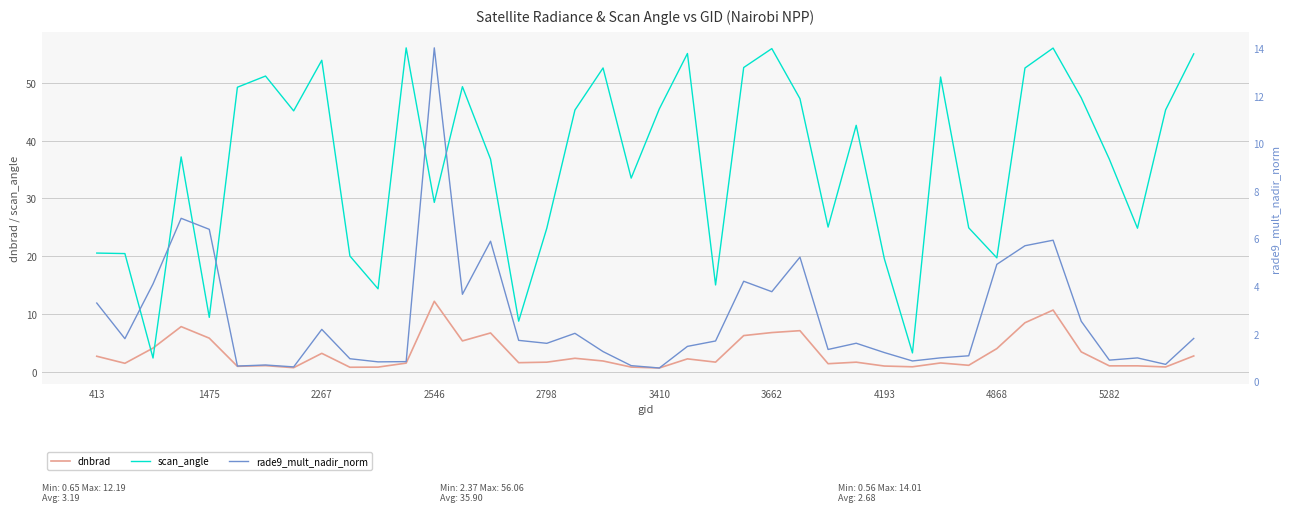

Which series has the largest total across all categories?

scan_angle